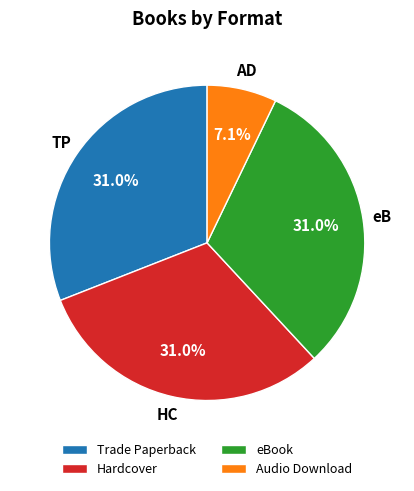

Is it true that Hardcover is 31% of the pie?

True